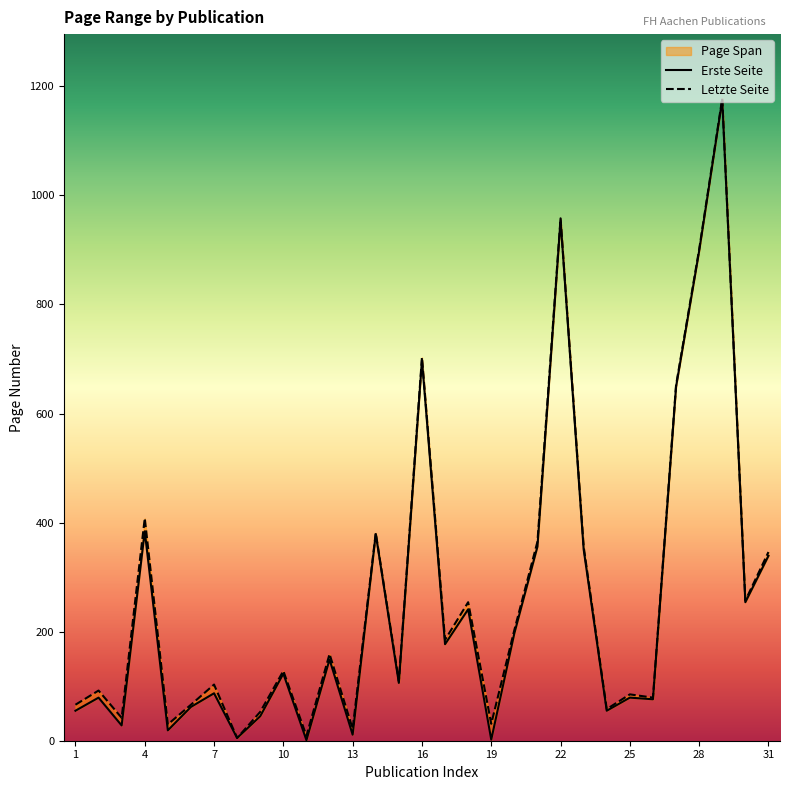

List the labels in order of Letzte Seite value, smallest first.

8, 11, 13, 5, 19, 3, 9, 24, 1, 6, 26, 25, 2, 7, 15, 10, 12, 17, 20, 18, 30, 31, 23, 21, 14, 4, 27, 16, 28, 22, 29